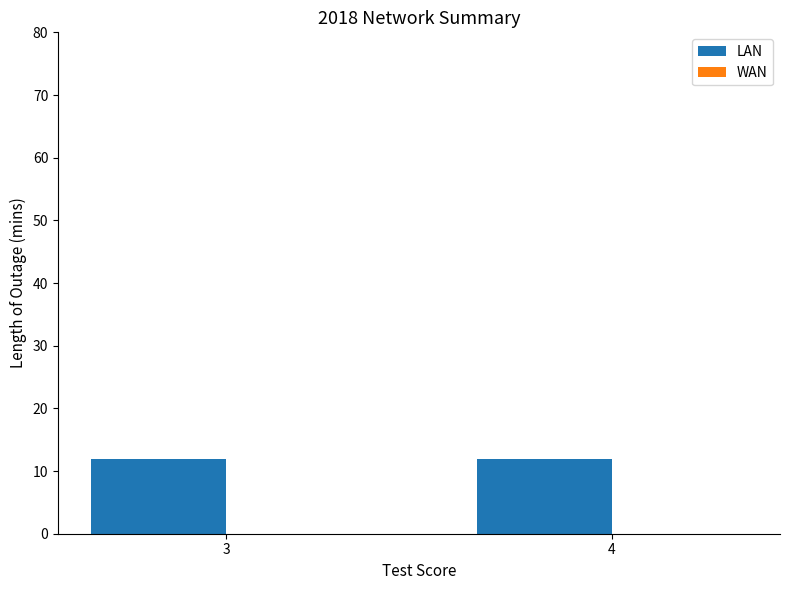

Which series has the largest total across all categories?

col_11